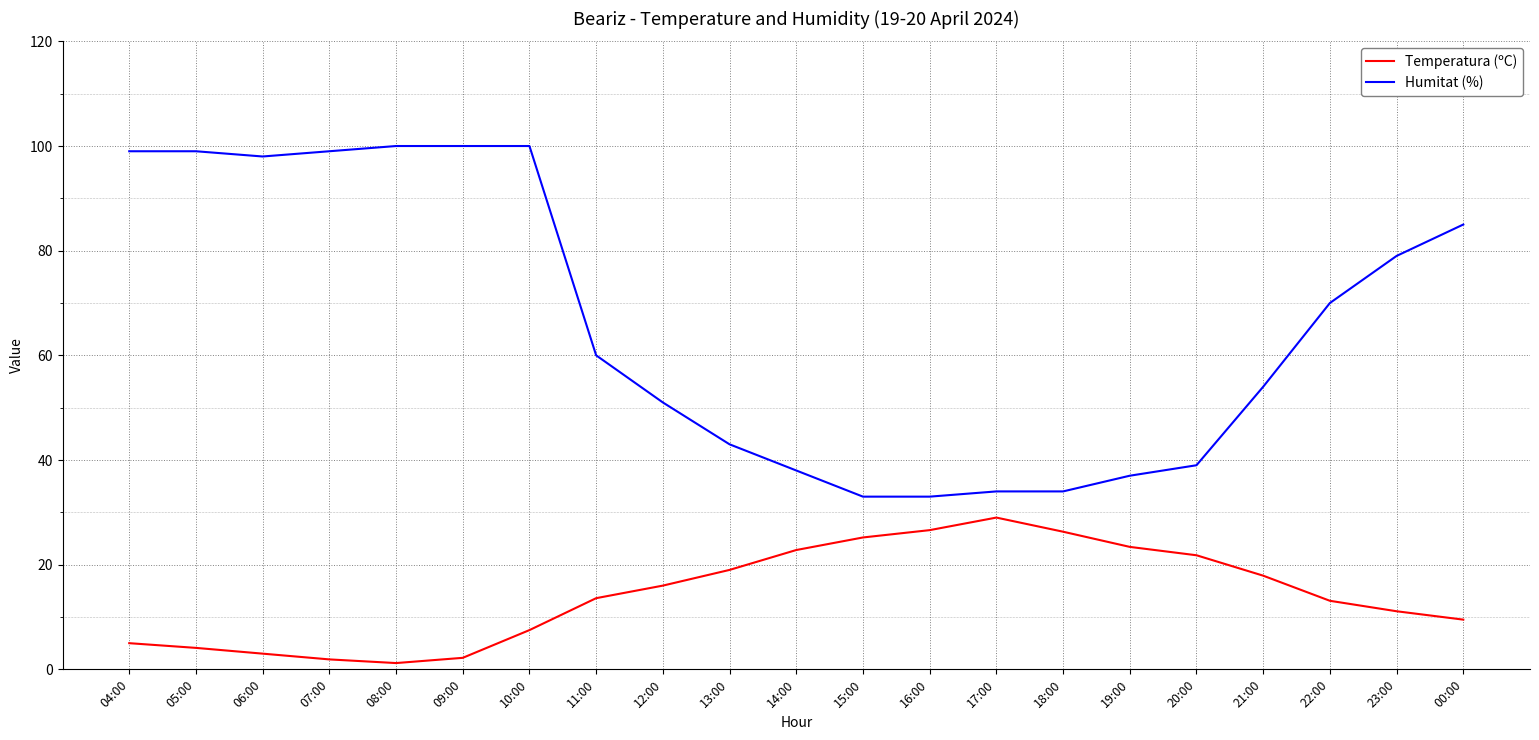

What is the difference between the second highest and minimum values in the Humitat (%) series?

67.0